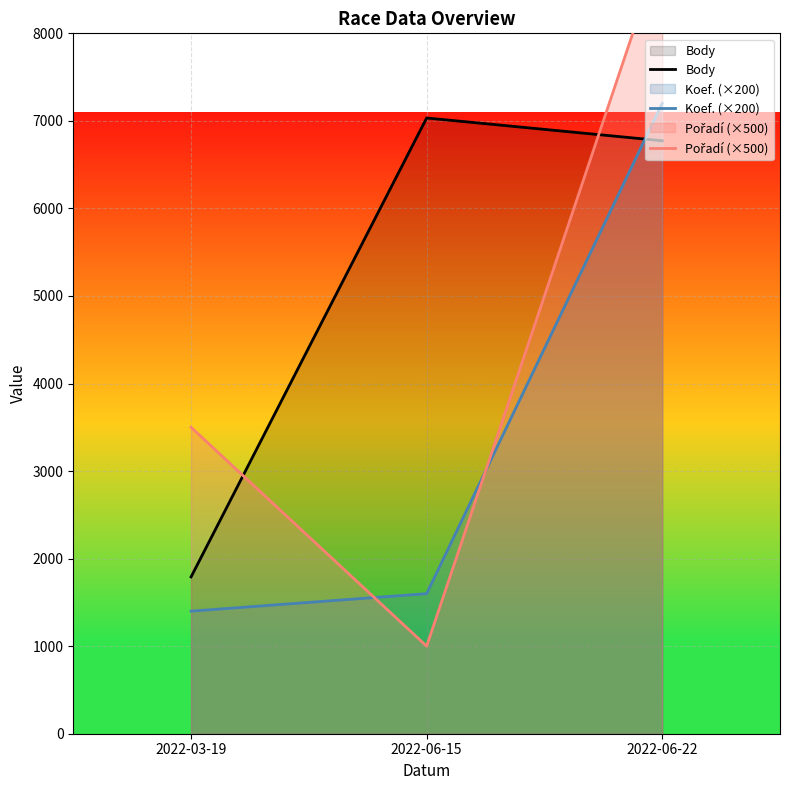

How many lines are shown in the chart?

3